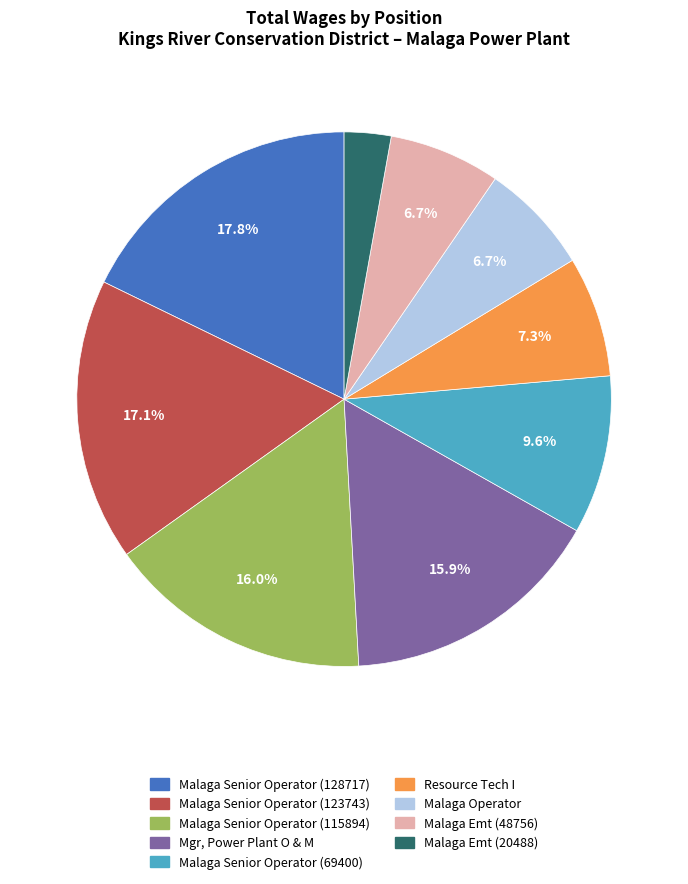

Which slice is the largest?

Malaga Senior Operator (128717)